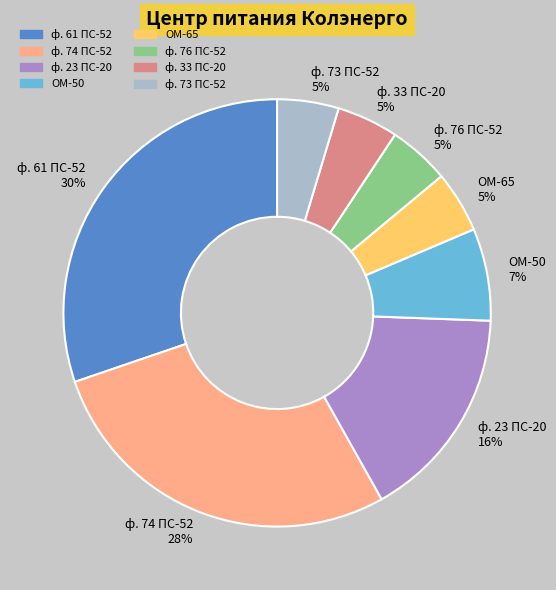

Is the sum of ф. 33 ПС-20 and ф. 74 ПС-52 greater than half?

No